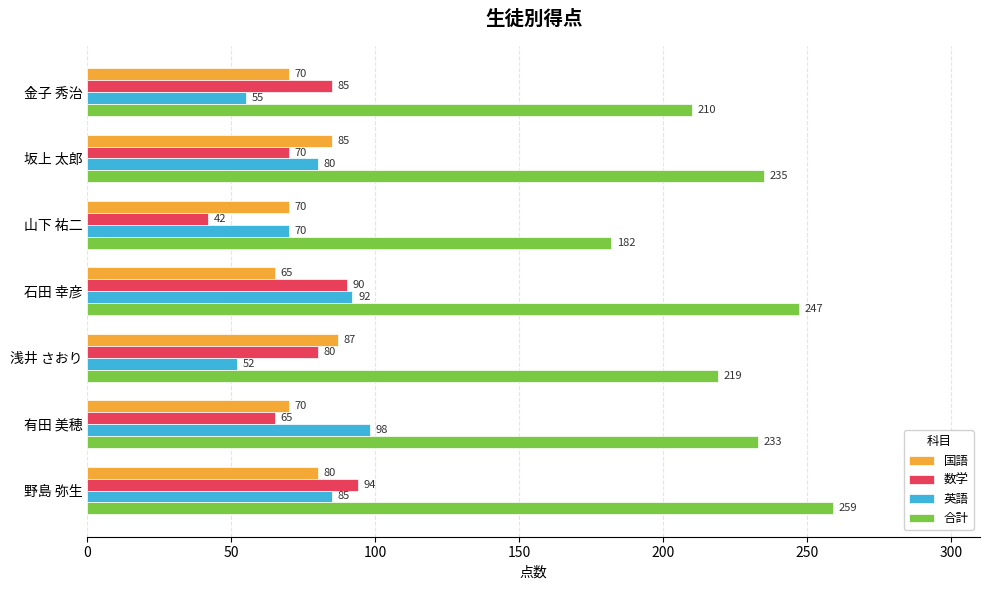

What is the sum of all 合計 values?

1585